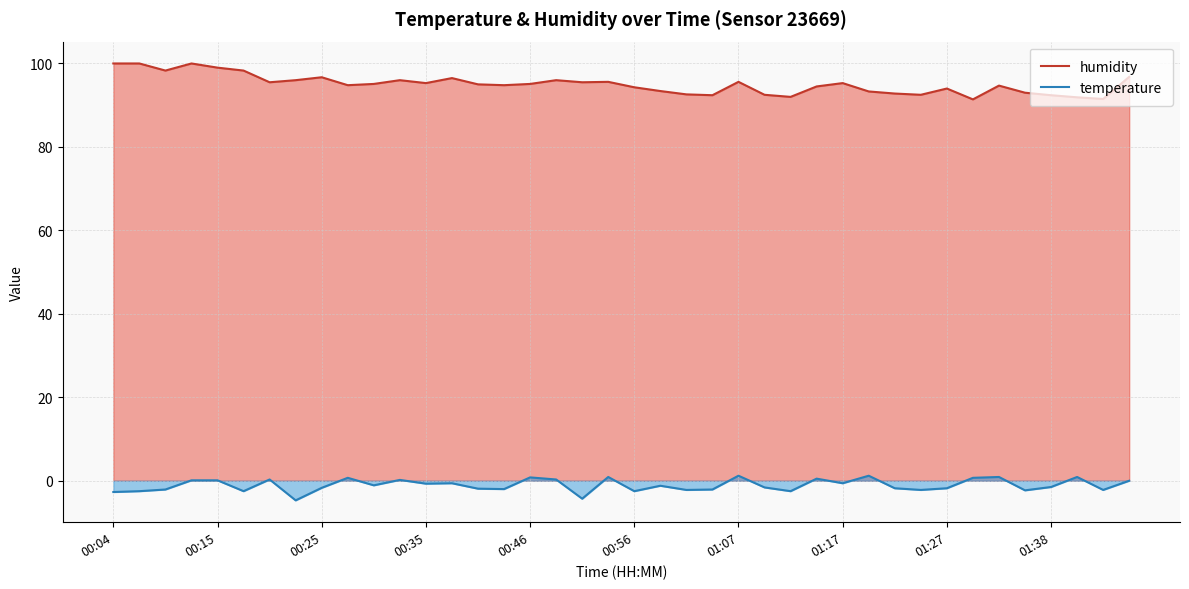

The temperature series shows -0.6 at 01:17. True or false?

True